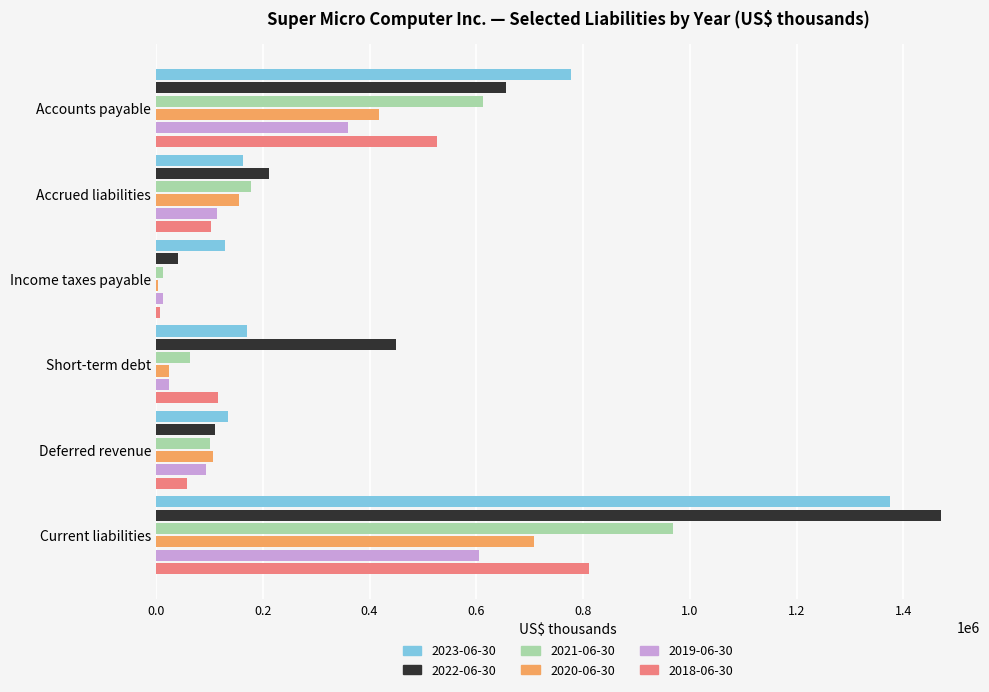

Which series has the largest total across all categories?

2022-06-30